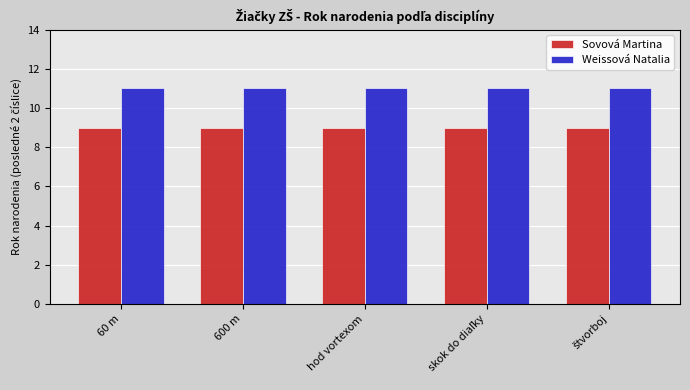

Rank the series by their average value, from highest to lowest.

Weissová Natalia, Sovová Martina